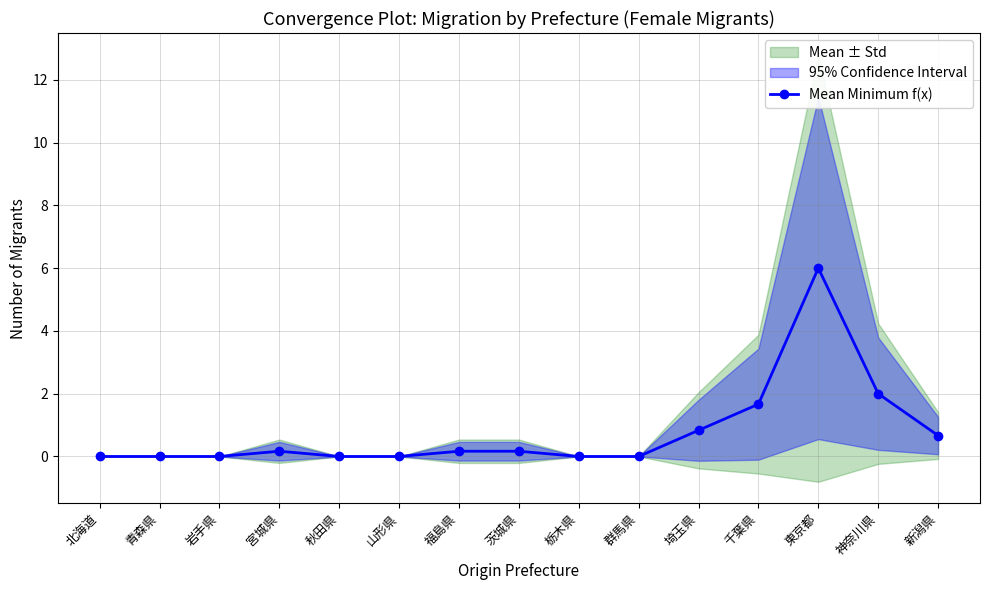

What is the sum of the values at 新潟県 and 青森県?

0.7